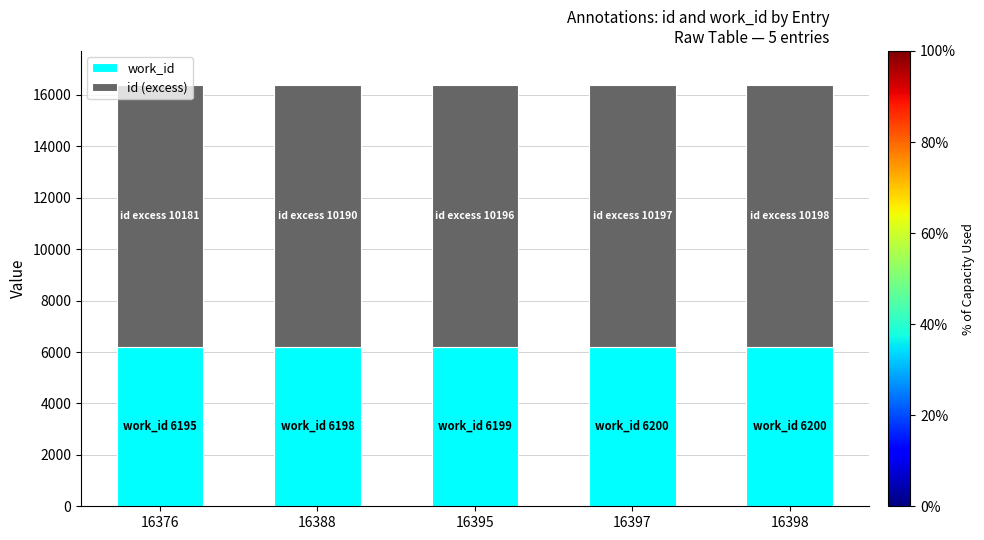

Does the chart contain stacked bars?

Yes